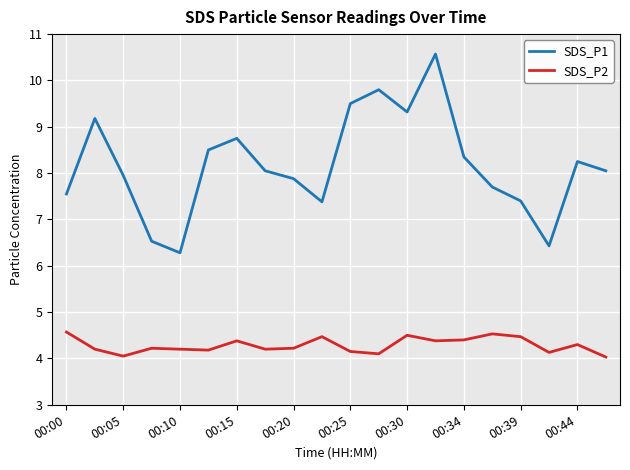

At how many categories does at least one series exceed 5?

20